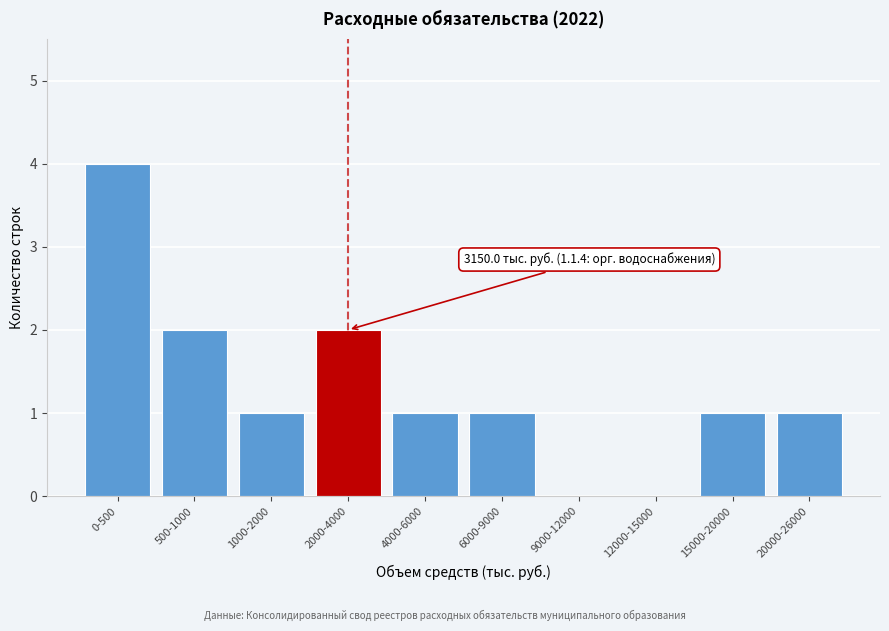

Reading left to right, list all the values displayed in this chart.

0-500=4	500-1000=2	1000-2000=1	2000-4000=2	4000-6000=1	6000-9000=1	9000-12000=0	12000-15000=0	15000-20000=1	20000-26000=1